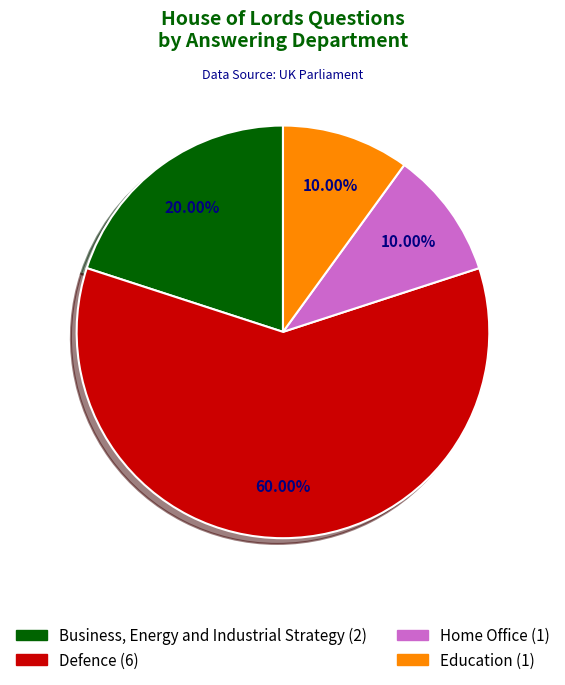

To the nearest percent, what is the difference between the Home Office and Defence slice percentages?

50%